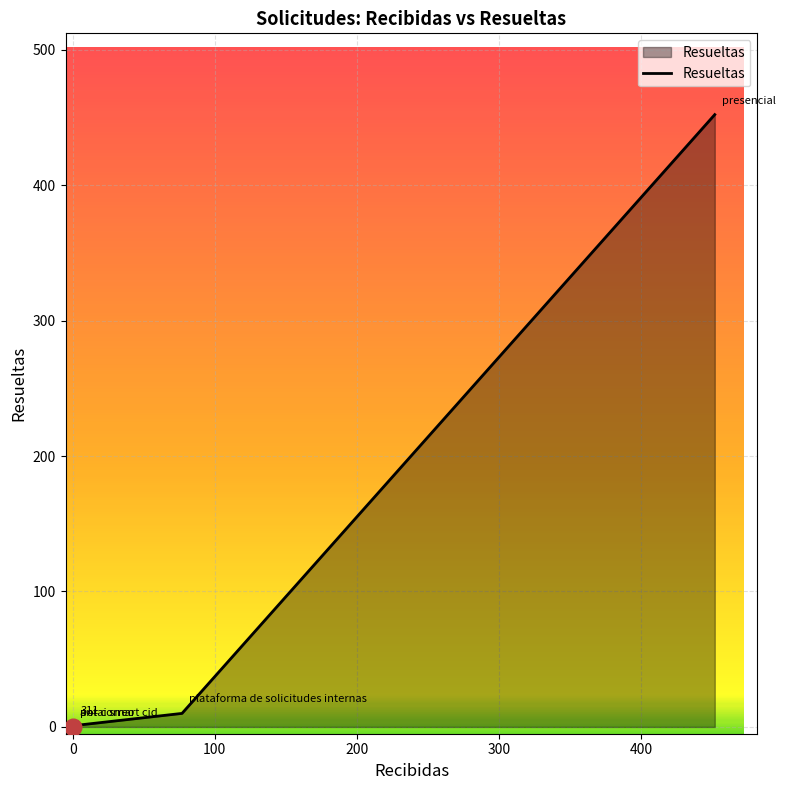

Reading left to right, extract all data points from this chart.

0	0	1	10	452